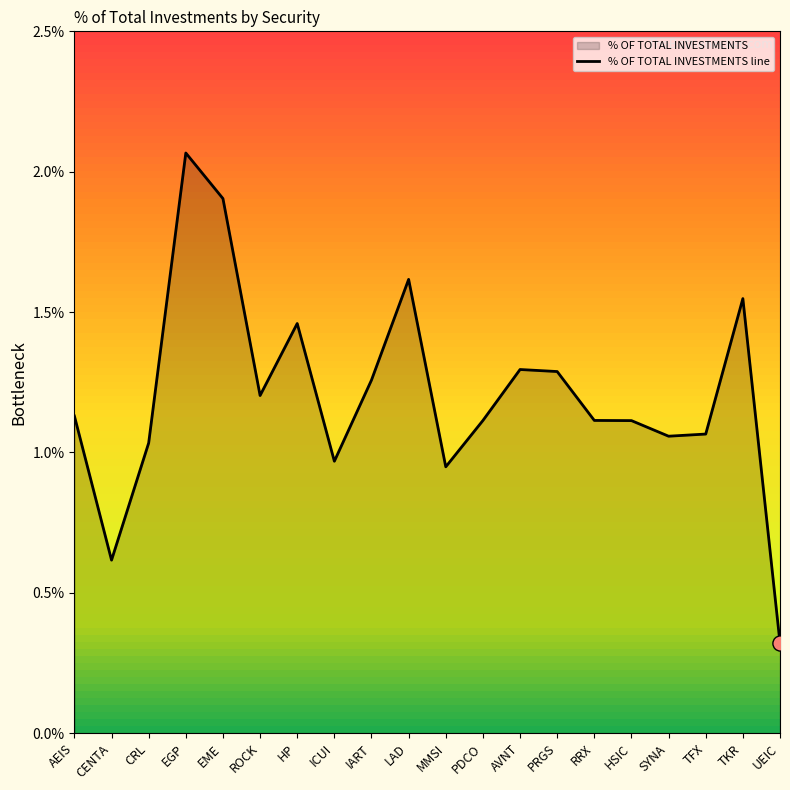

Which has a higher value, HSIC or TKR?

TKR